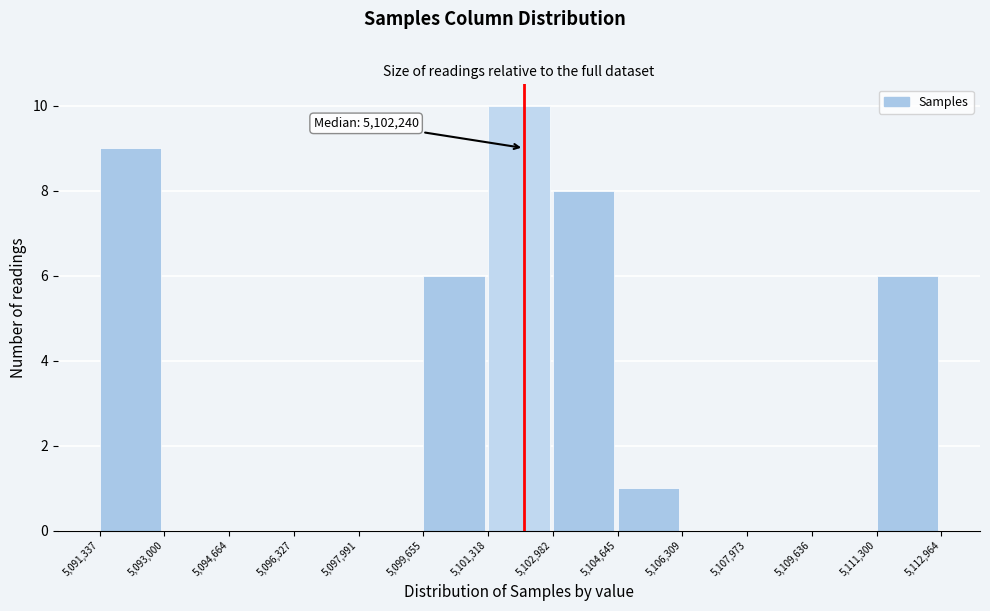

Which range on the x-axis has the tallest bar?

5,101,318 to 5,102,982